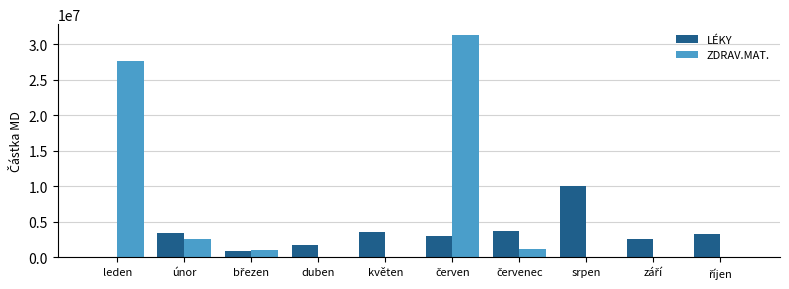

How many data points in LÉKY are above 3314334?

5